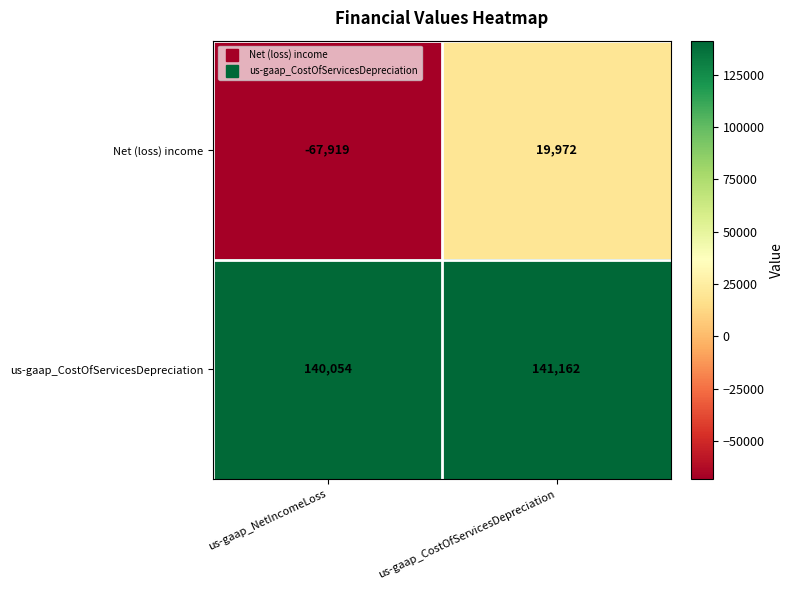

What is the minimum value shown in the chart?

-67919